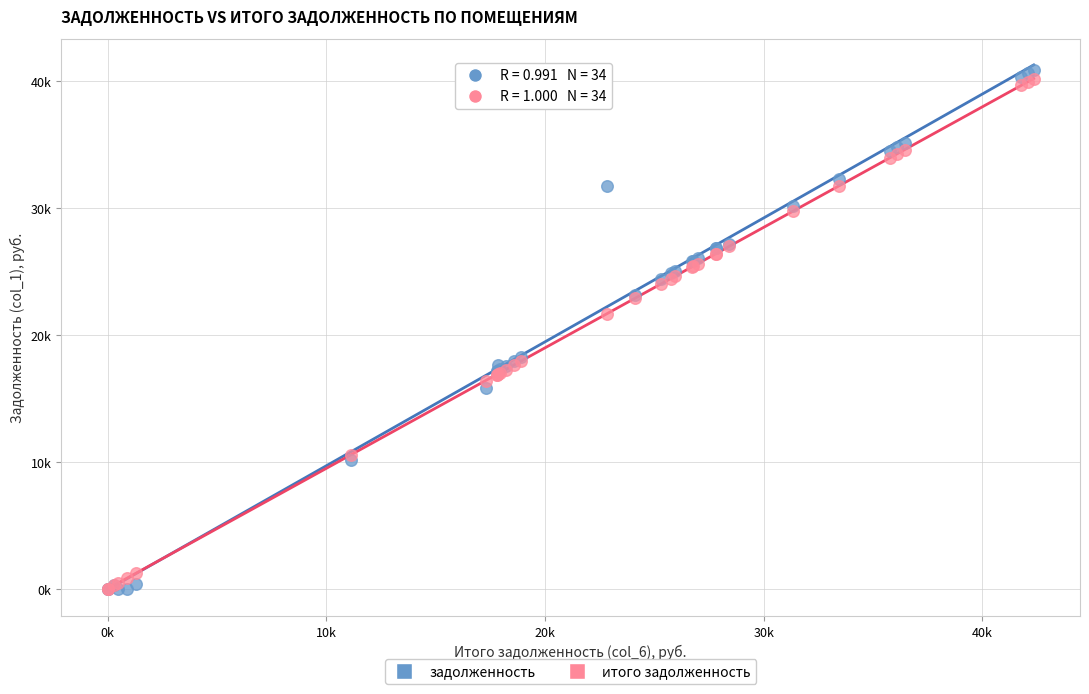

Which series contains the highest Y value?

задолженность